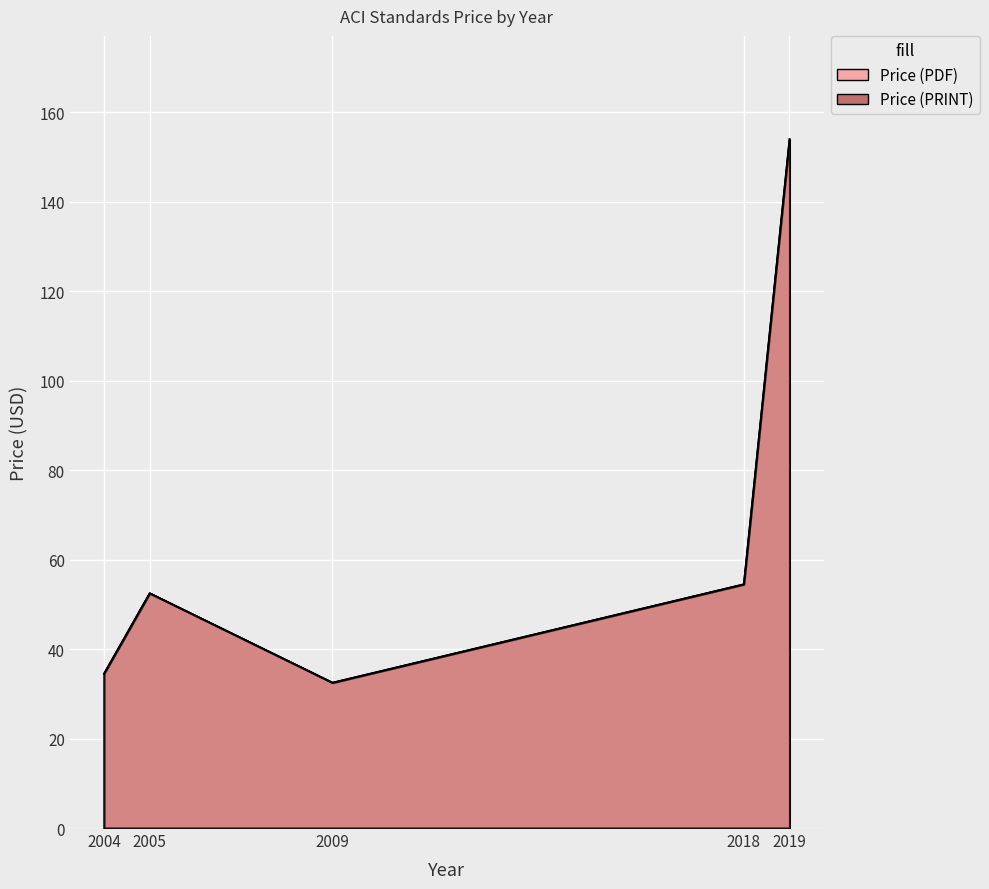

Reading left to right, extract all data points from this chart.

Price (PDF): 2004=34.5	2005=52.5	2009=32.5	2018=54.5	2019=154.0
Price (PRINT): 2004=34.5	2005=52.5	2009=32.5	2018=54.5	2019=154.0